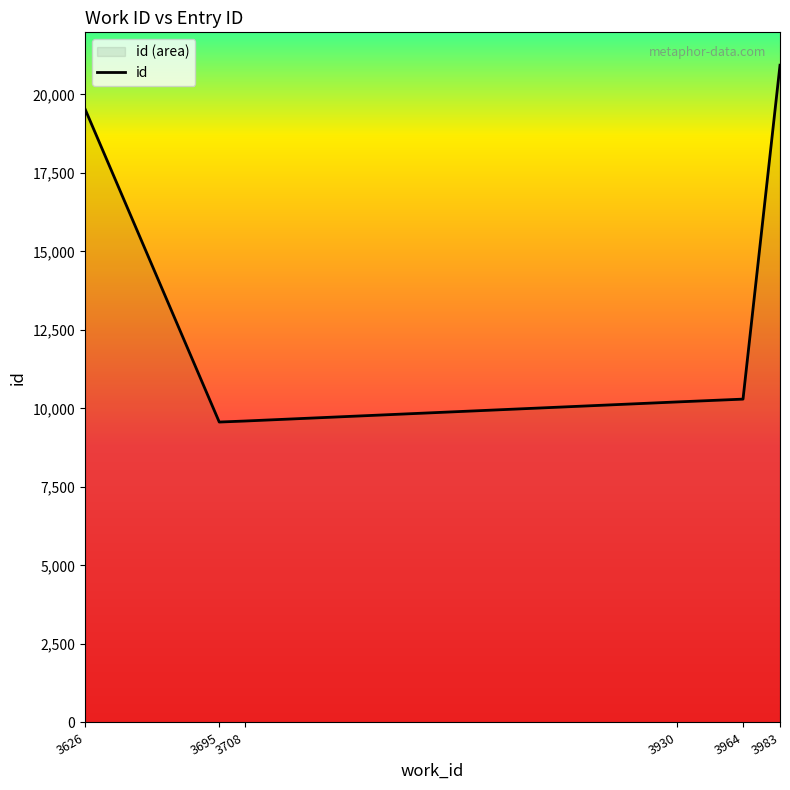

List the labels in order of value, smallest first.

3695, 3708, 3930, 3964, 3626, 3983